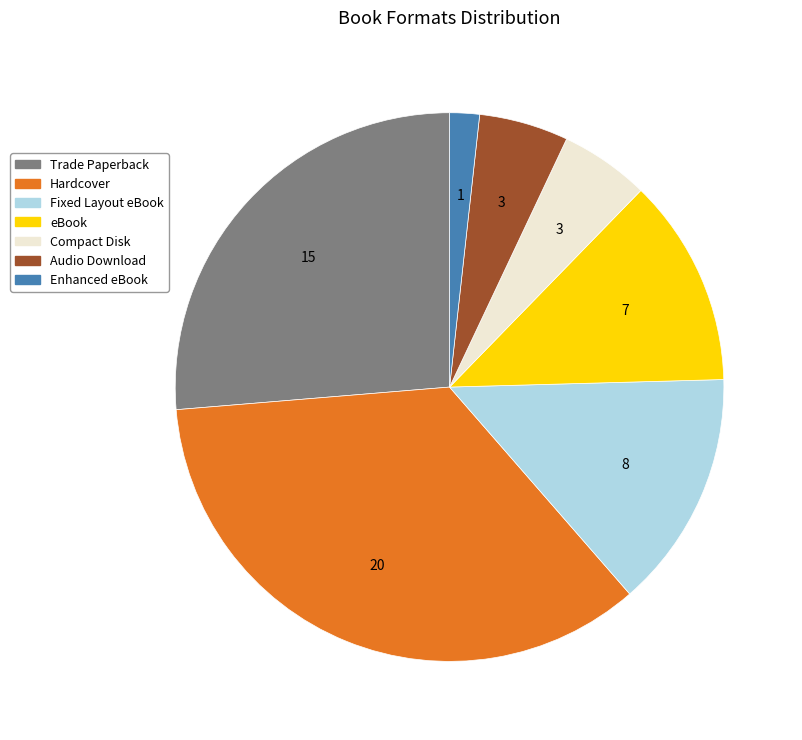

Count the number of slices in the pie.

7